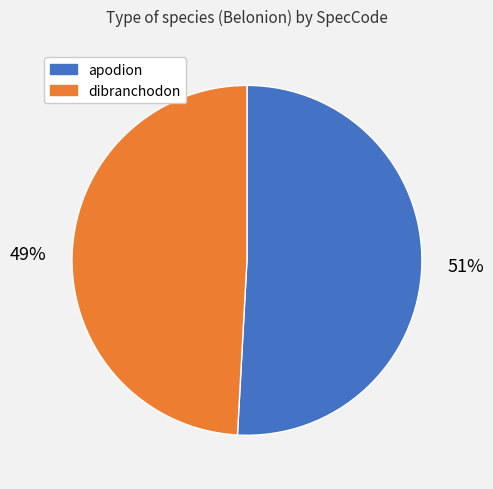

Which has a higher value, apodion or dibranchodon?

apodion